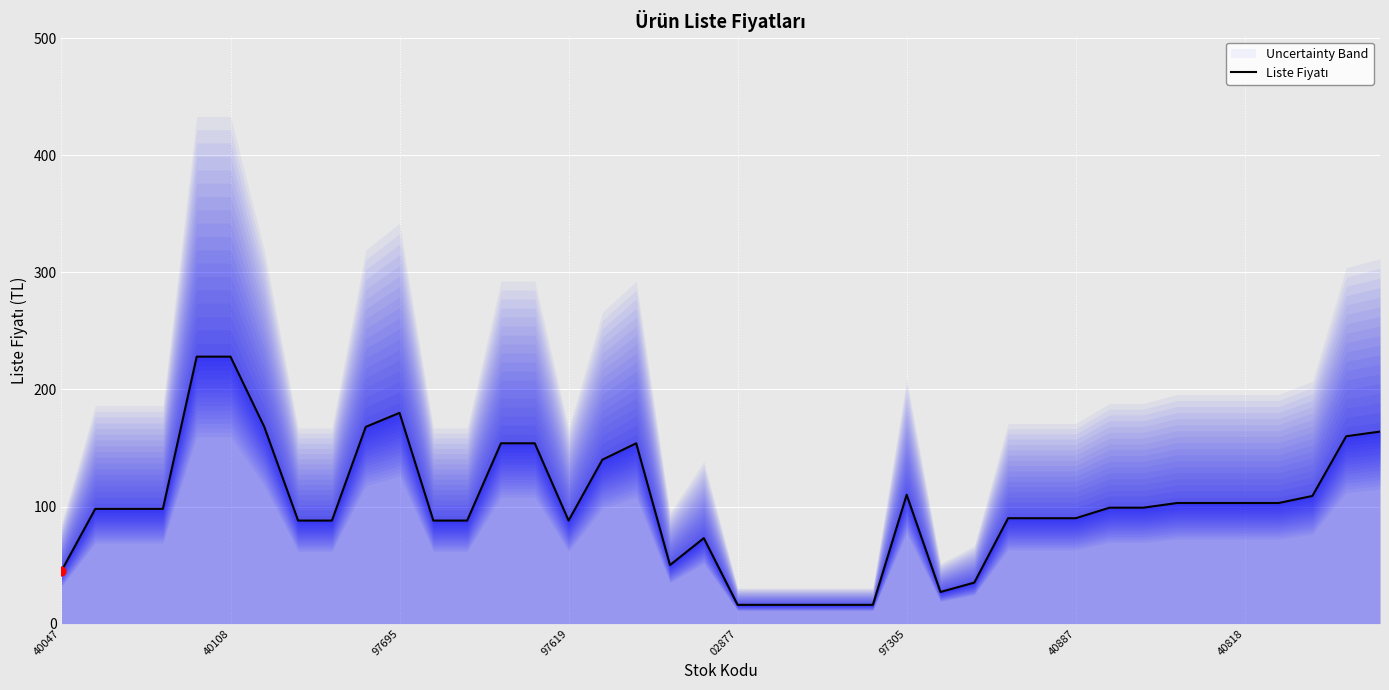

Between 97619 and 13, which is larger?

13